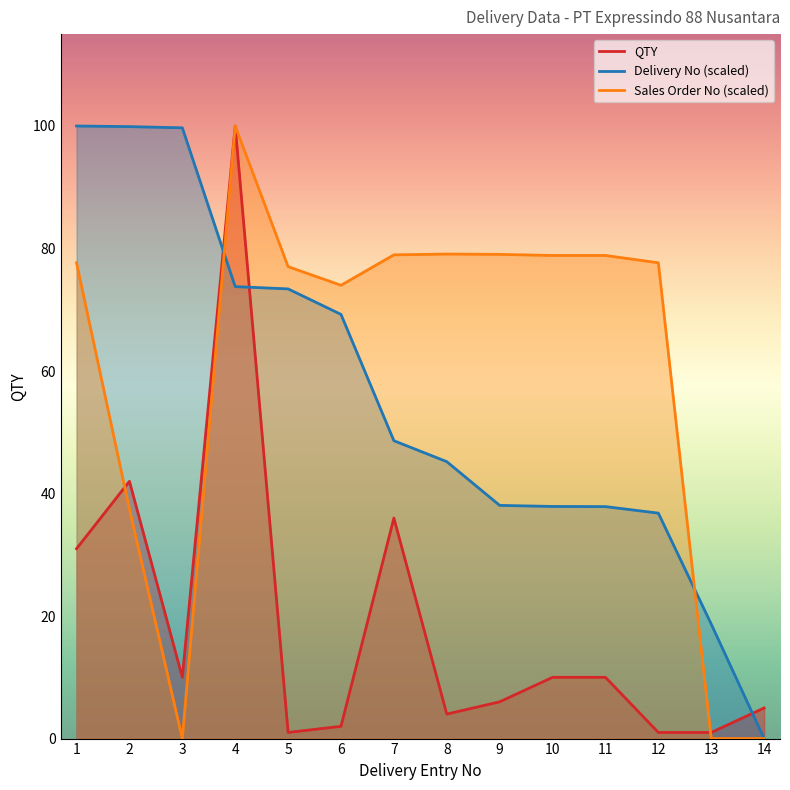

Which category has the lowest value across all series?

14